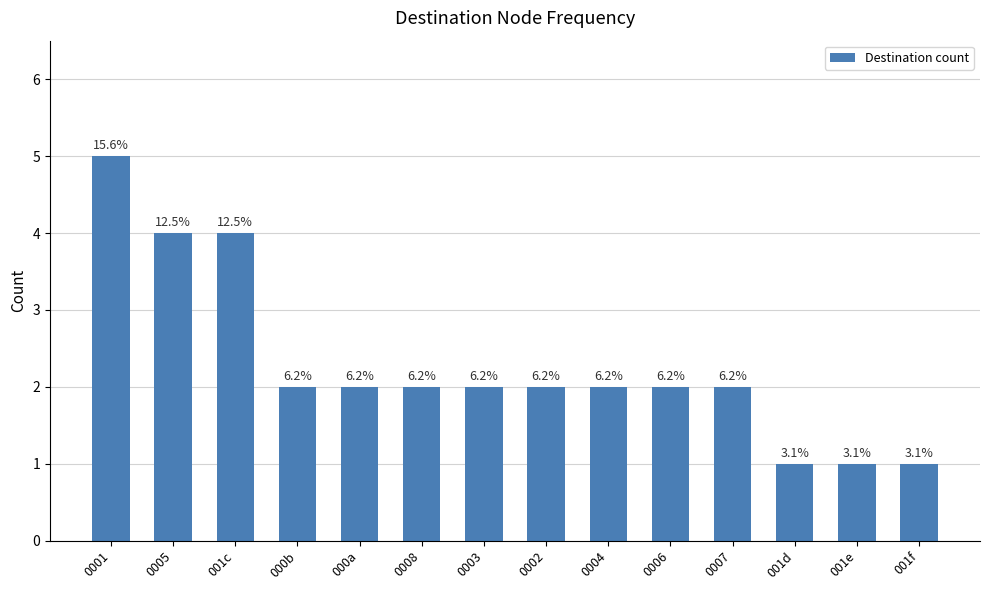

What is the minimum value shown in the chart?

1